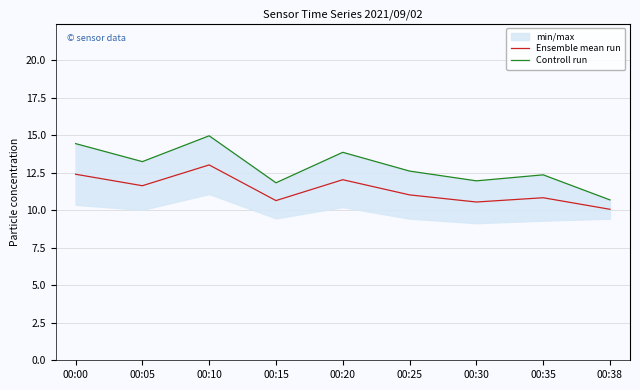

True or false: Ensemble mean run has a value of 17.0 at 00:15.

False